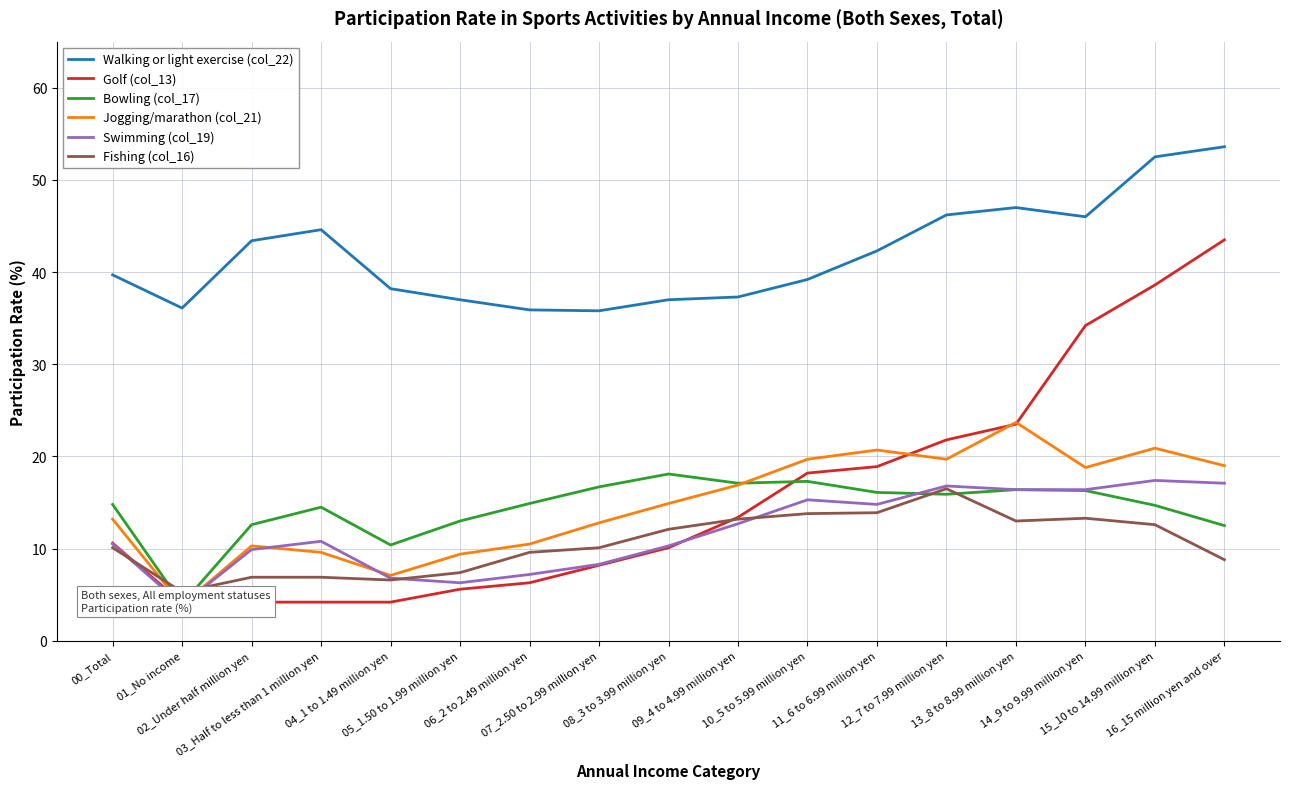

Is this an area chart (filled region under the line)?

No